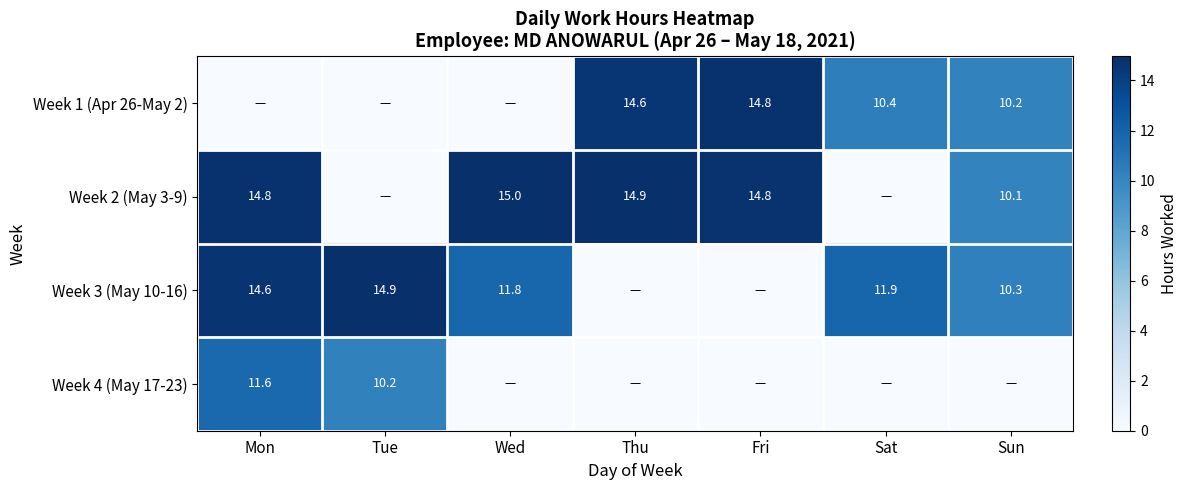

What is the greatest value displayed?

15.0